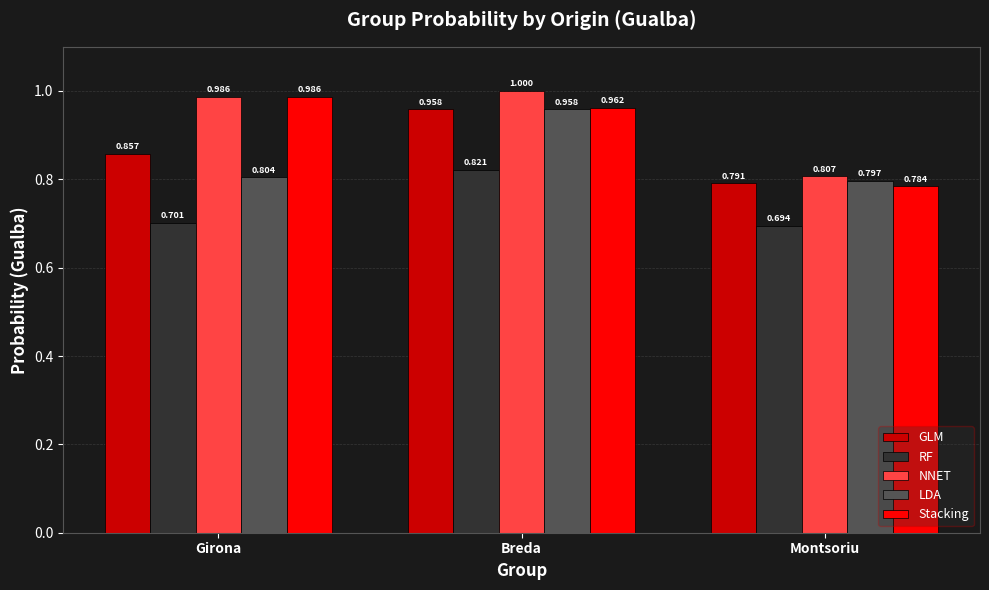

At which label does NNET reach its peak?

Breda